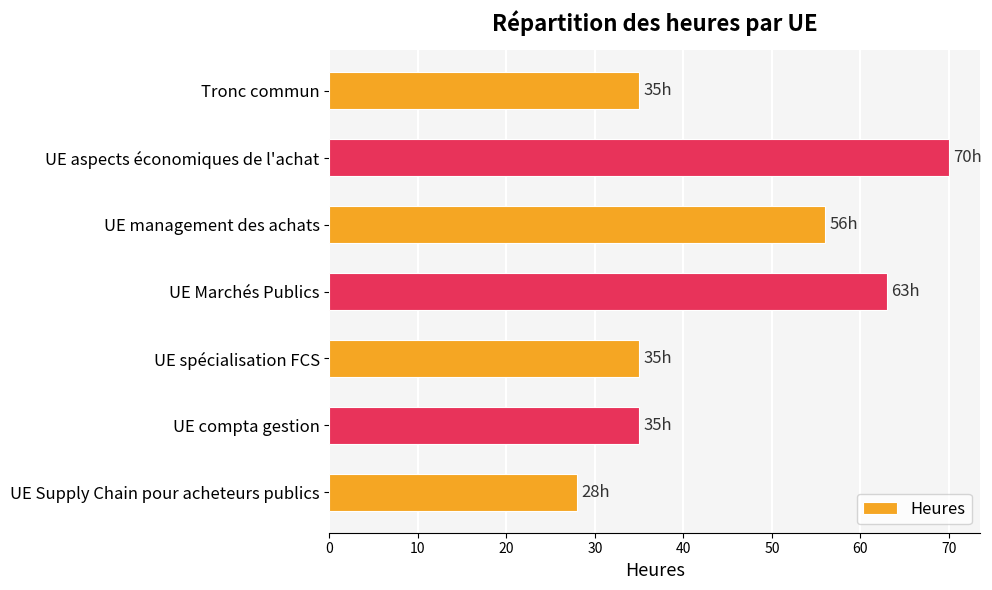

What is the difference between the maximum and minimum values?

42